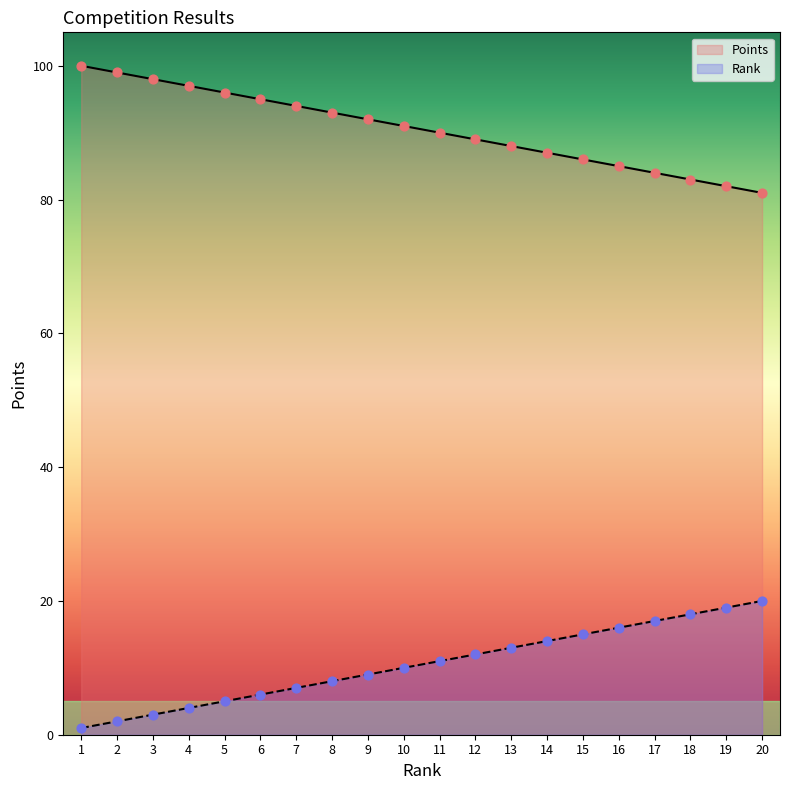

Which series contains the highest Y value?

Rank